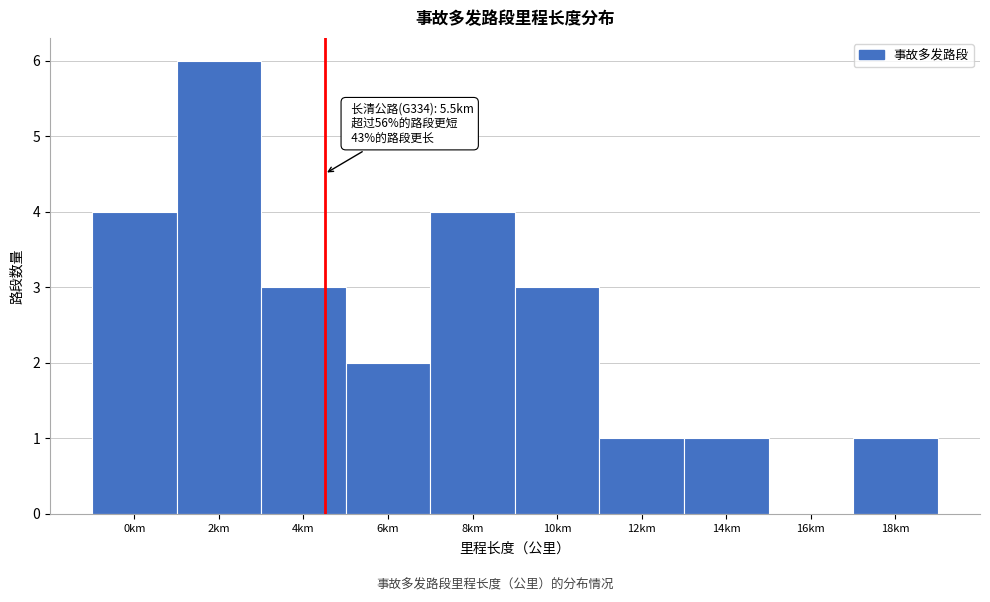

Reading left to right, transcribe all the data shown in this chart.

0km=4	2km=6	4km=3	6km=2	8km=4	10km=3	12km=1	14km=1	16km=0	18km=1